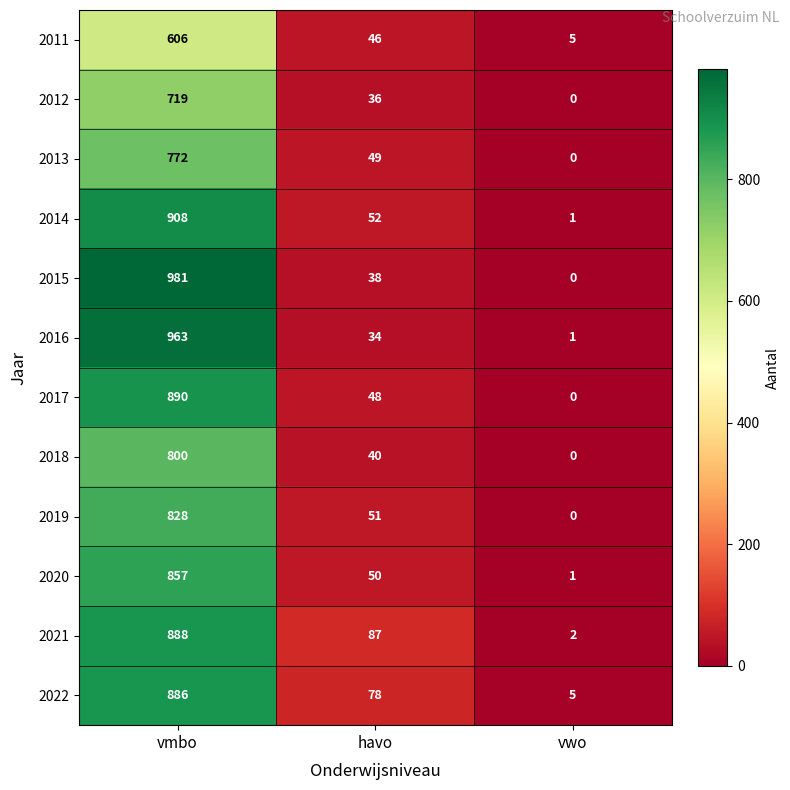

What is the highest value of the 2020 series?

857